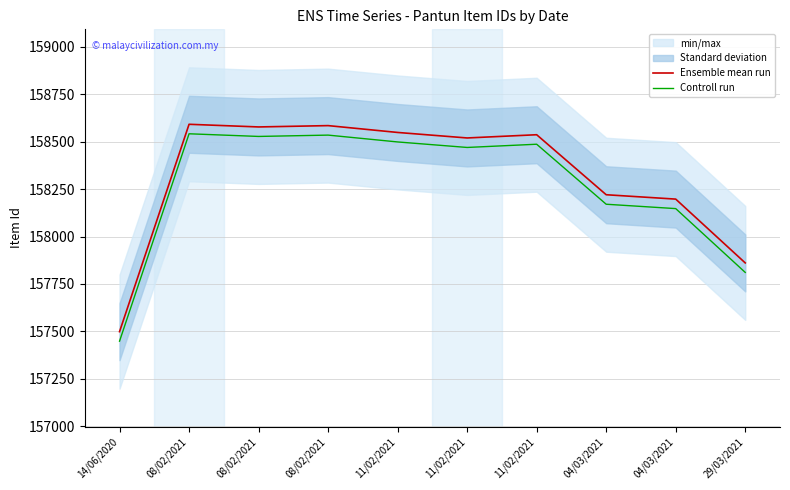

Does the chart have visible grid lines?

Yes